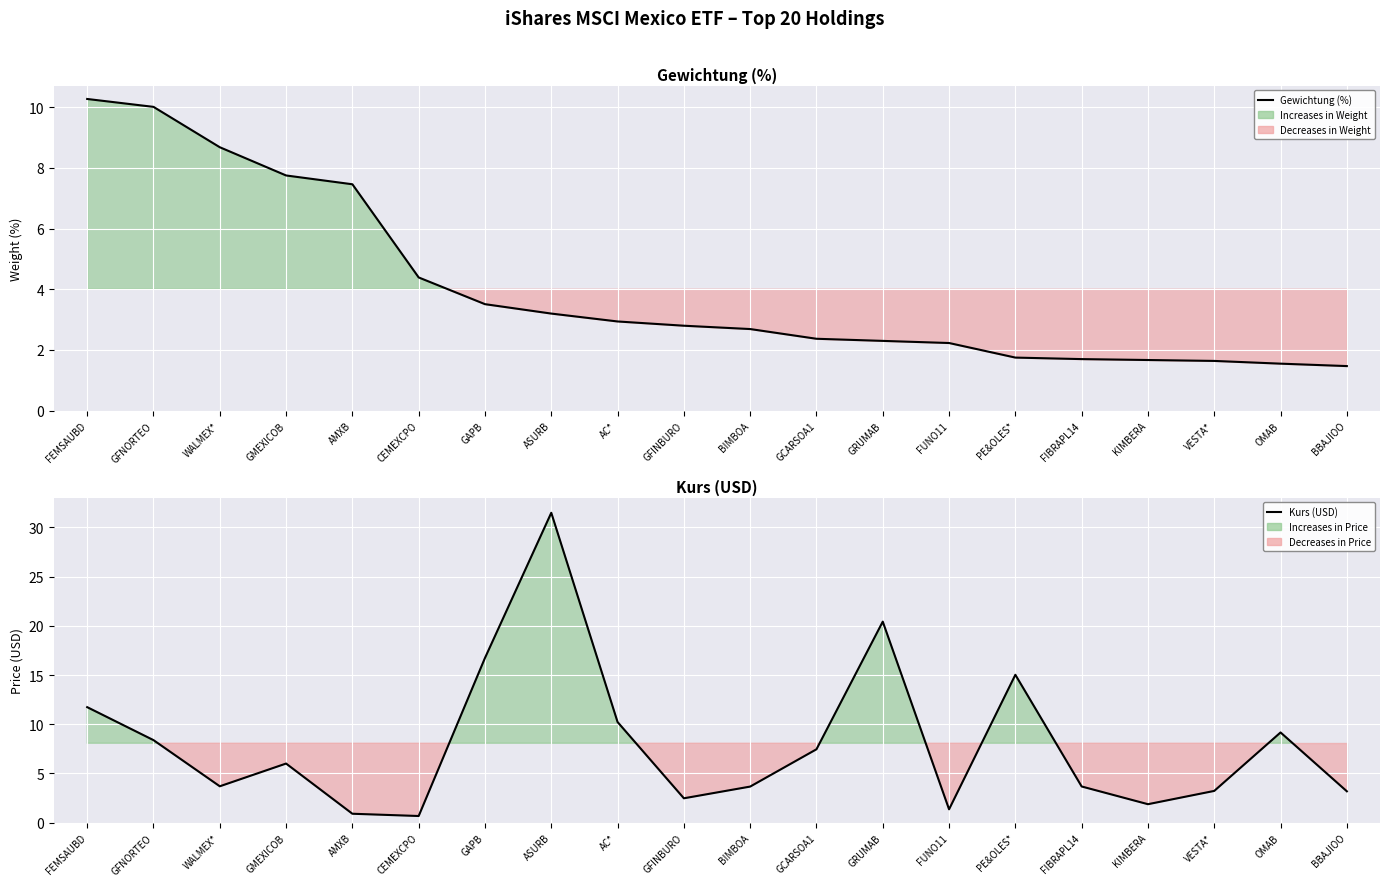

How many data points in Gewichtung (%) are less than 2?

6